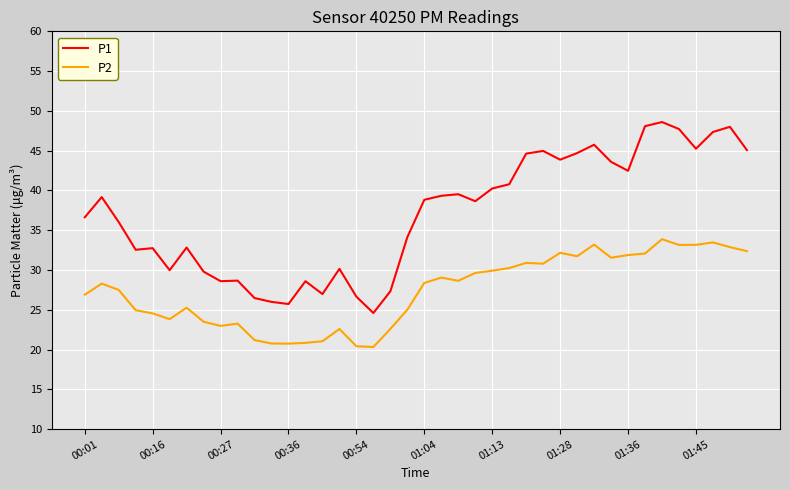

What is the difference between the maximum and minimum values in the P1 series?

24.0